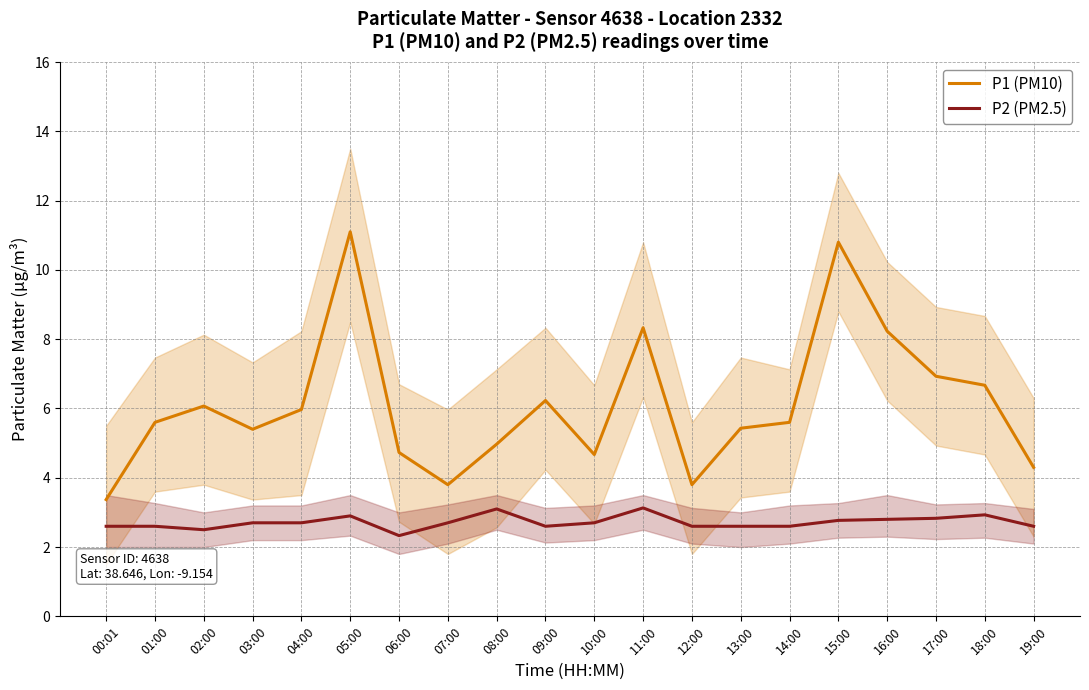

At how many categories does at least one series exceed 5?

13